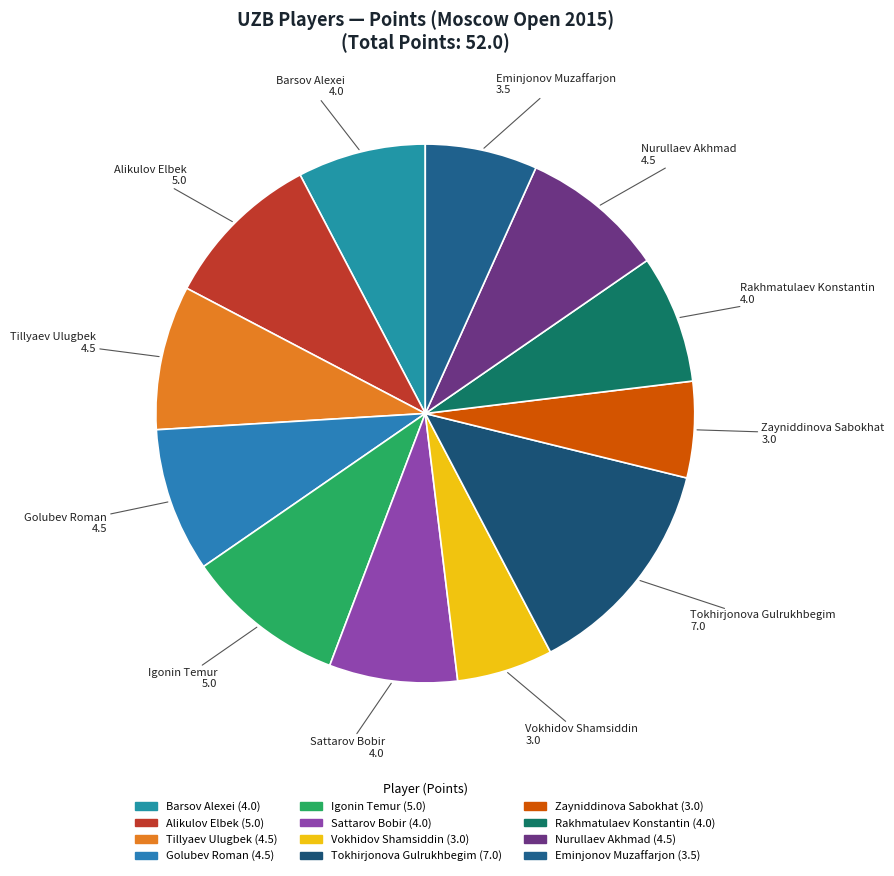

Which category has the biggest portion of the pie?

Tokhirjonova Gulrukhbegim